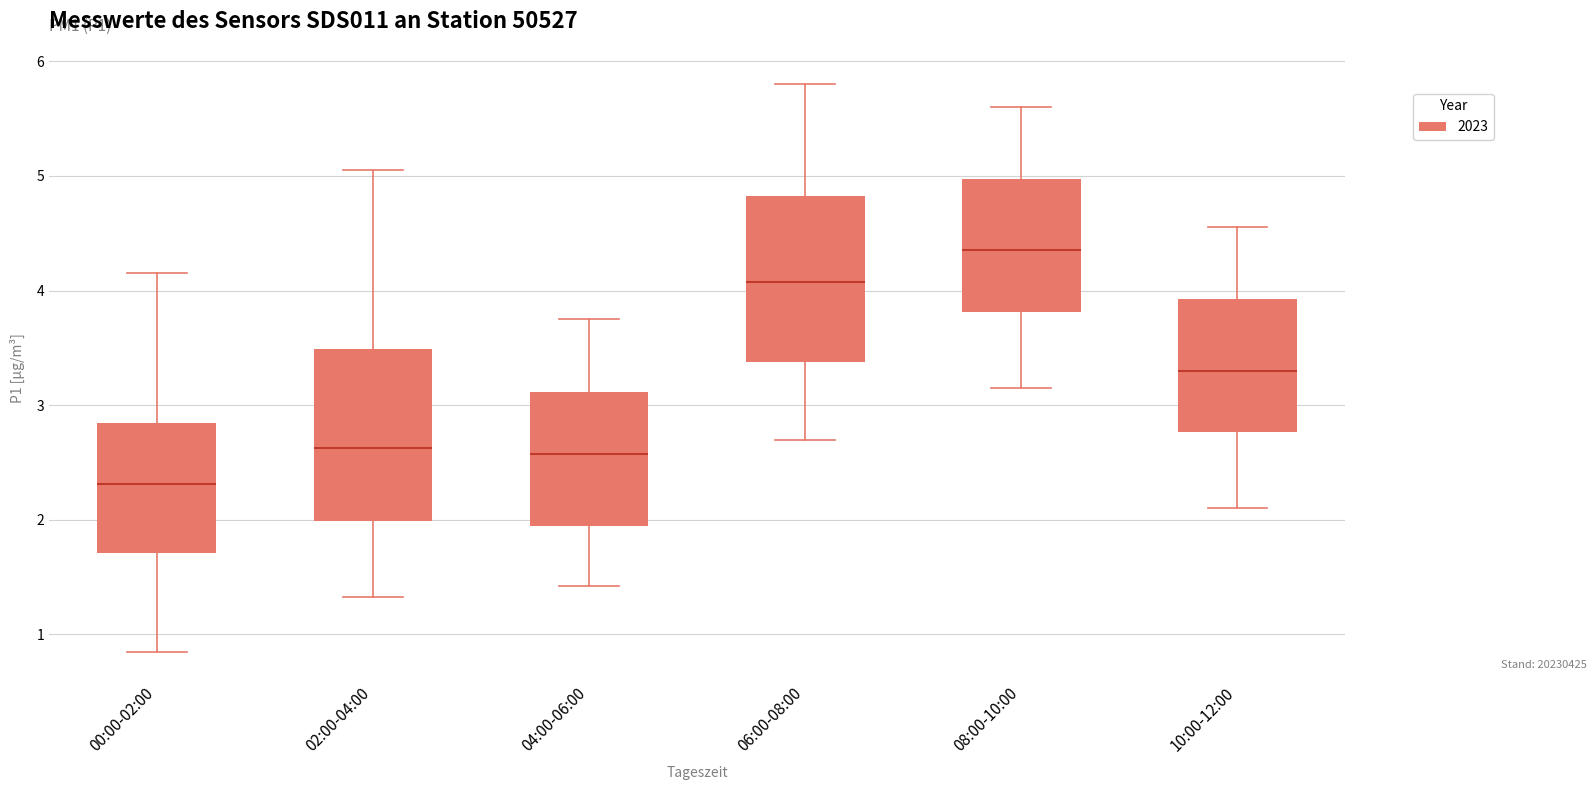

Reading left to right, read every box against the y-axis: the position of its median line, the range the box covers, and the ends of its whiskers. The values are not printed on the chart, so give them approximately, as read against the axis.

00:00-02:00: median 2.3, box 1.7 to 2.8, whiskers 0.9 to 4.2
02:00-04:00: median 2.6, box 2.0 to 3.5, whiskers 1.3 to 5.1
04:00-06:00: median 2.6, box 2.0 to 3.1, whiskers 1.4 to 3.8
06:00-08:00: median 4.1, box 3.4 to 4.8, whiskers 2.7 to 5.8
08:00-10:00: median 4.4, box 3.8 to 5.0, whiskers 3.2 to 5.6
10:00-12:00: median 3.3, box 2.8 to 3.9, whiskers 2.1 to 4.6